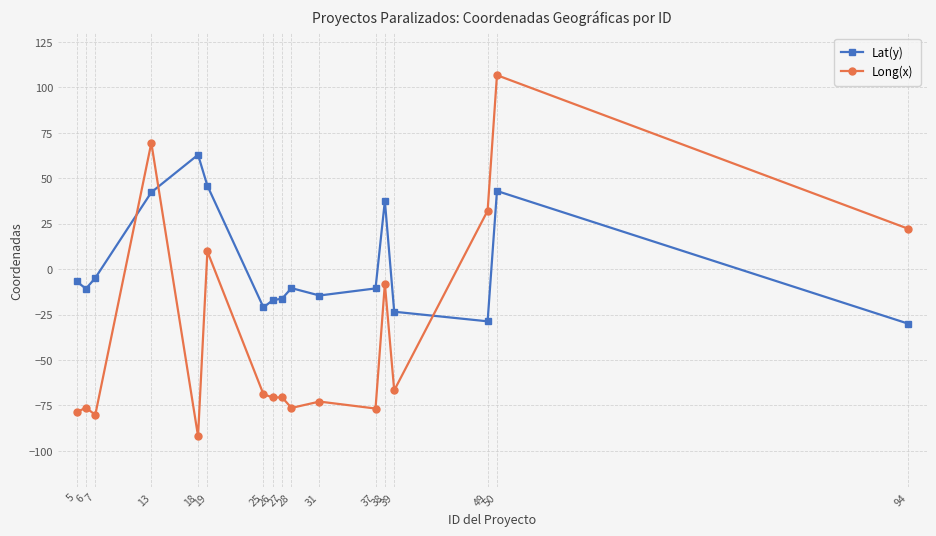

Does the chart have visible grid lines?

Yes